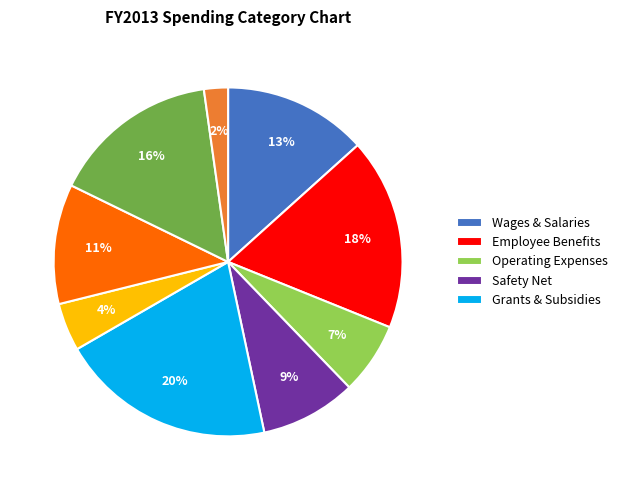

Is there a majority slice in this chart?

No